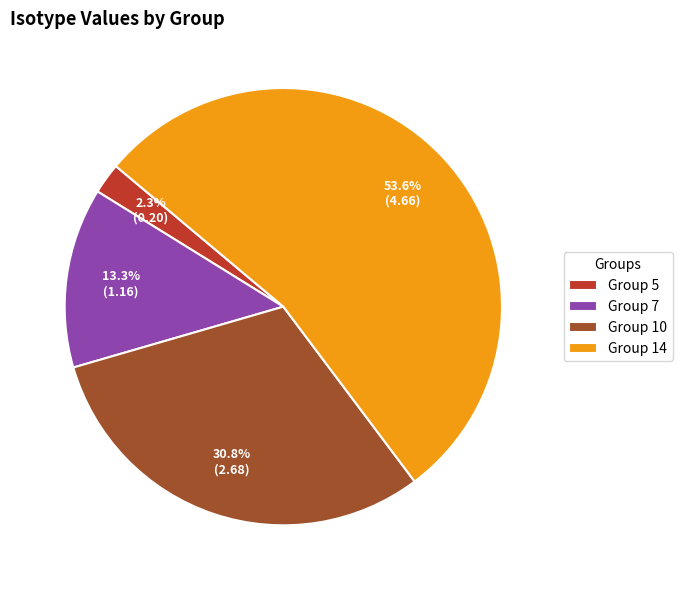

Which category has the biggest portion of the pie?

Group 14